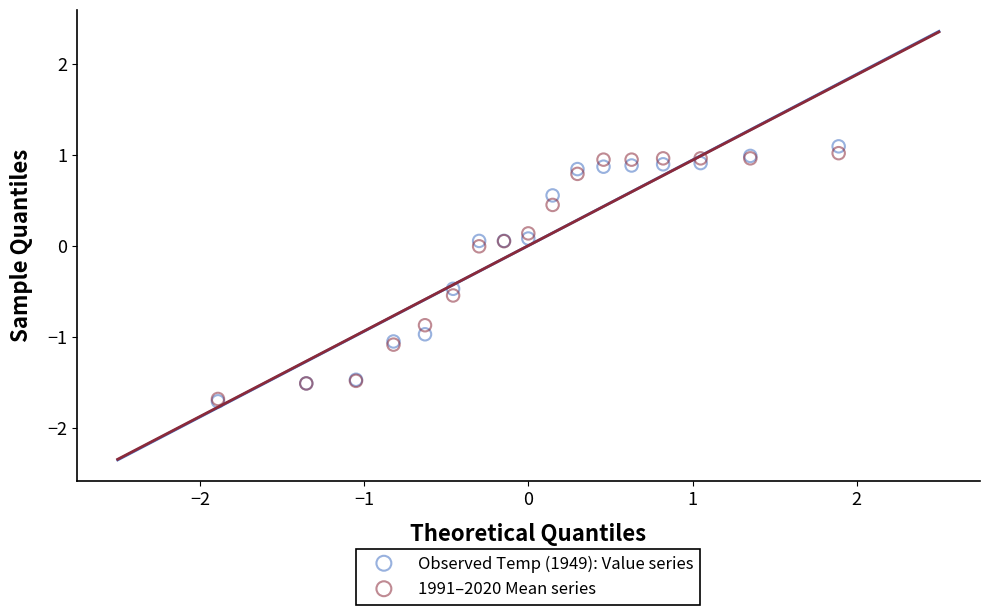

What are all the series names shown in the legend?

Observed Temp (1949): Value series, 1991–2020 Mean series